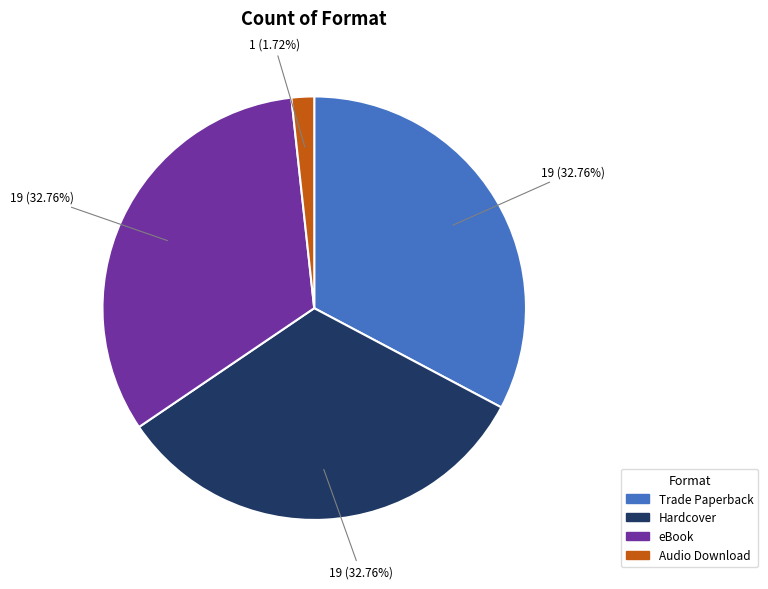

The eBook slice represents 33% of the pie. True or false?

True